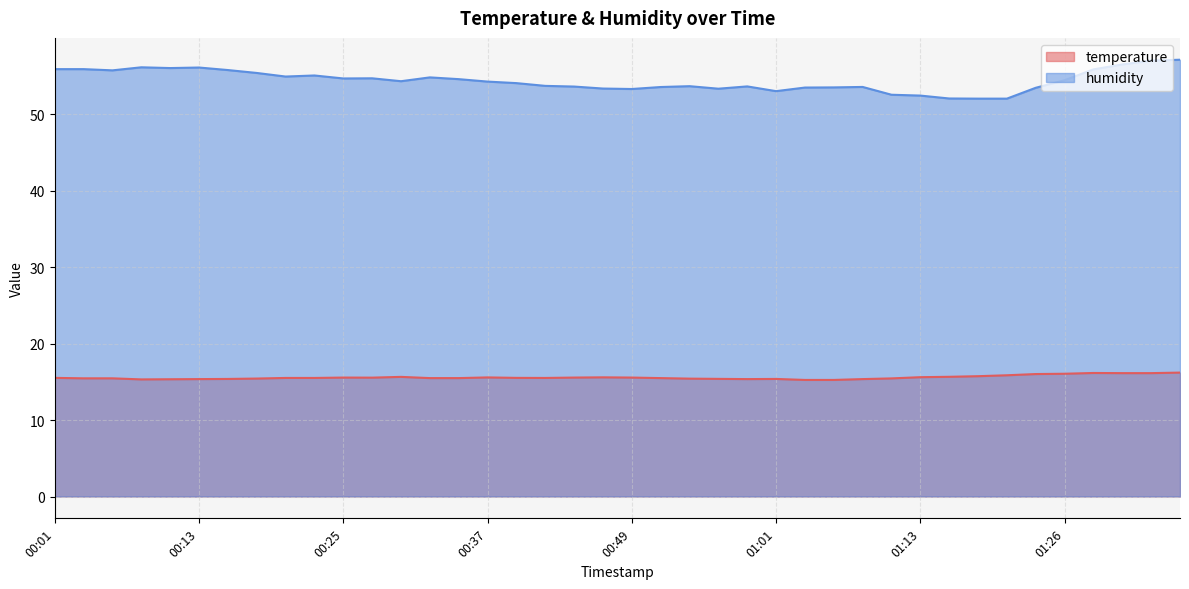

Is the value of humidity at 00:20 greater than the value of temperature at 01:18?

Yes